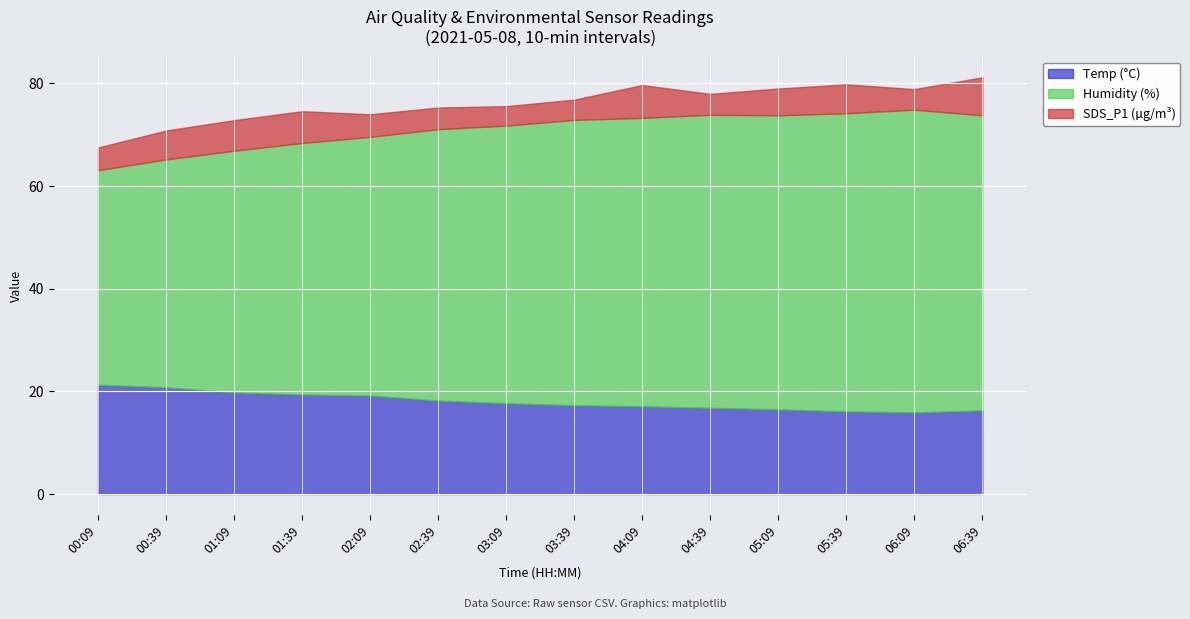

What is the difference between the Temp (°C) values at 01:39 and 04:39?

2.6